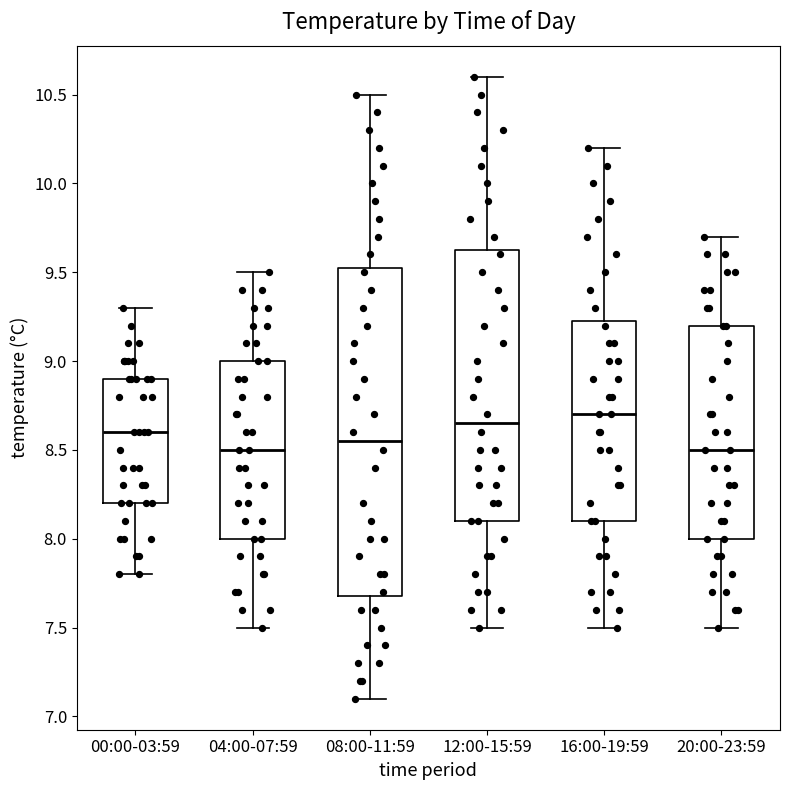

Which box is the tallest, from its lower edge to its upper edge?

08:00-11:59